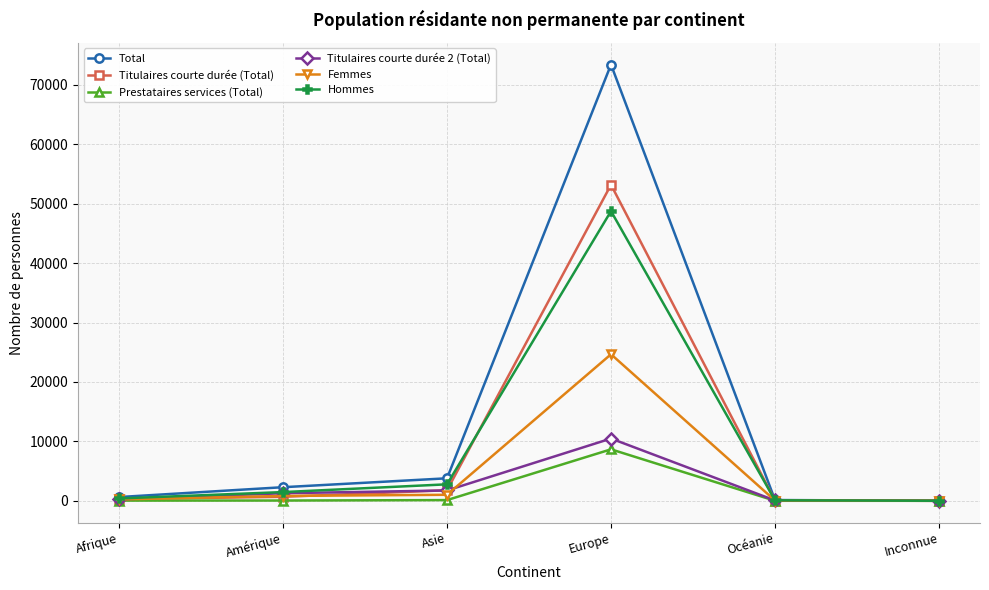

Is the value of Hommes at Océanie greater than the value of Titulaires courte durée (Total) at Asie?

No